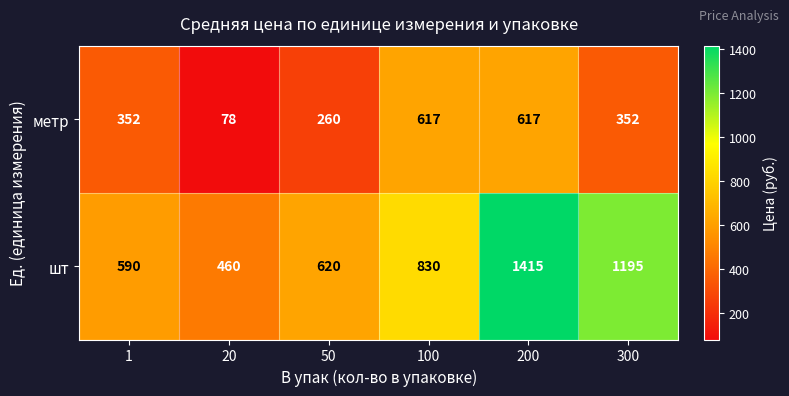

What is the spread (max minus min) of values at 100?

213